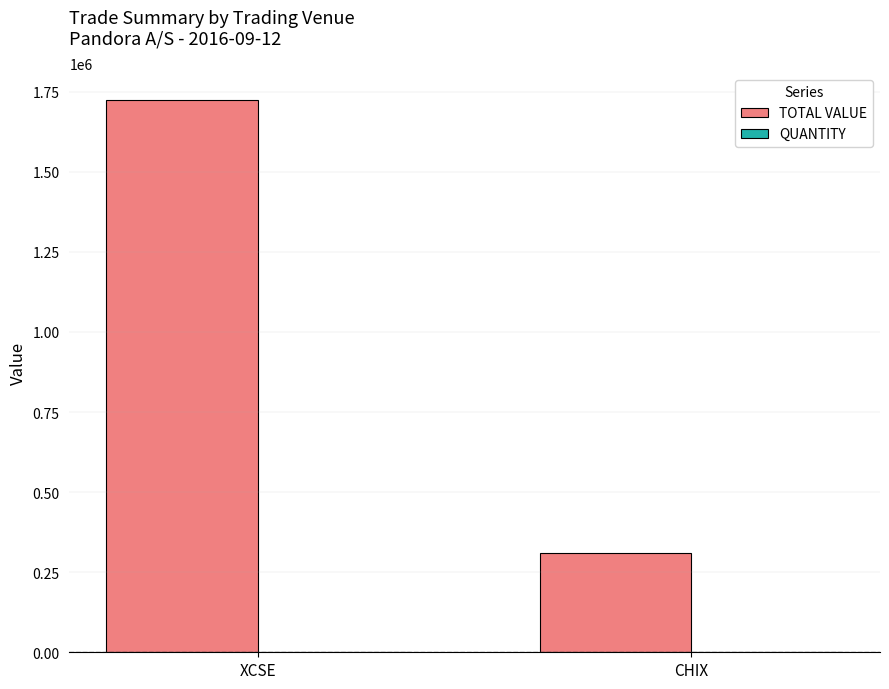

How many groups of bars are there?

2